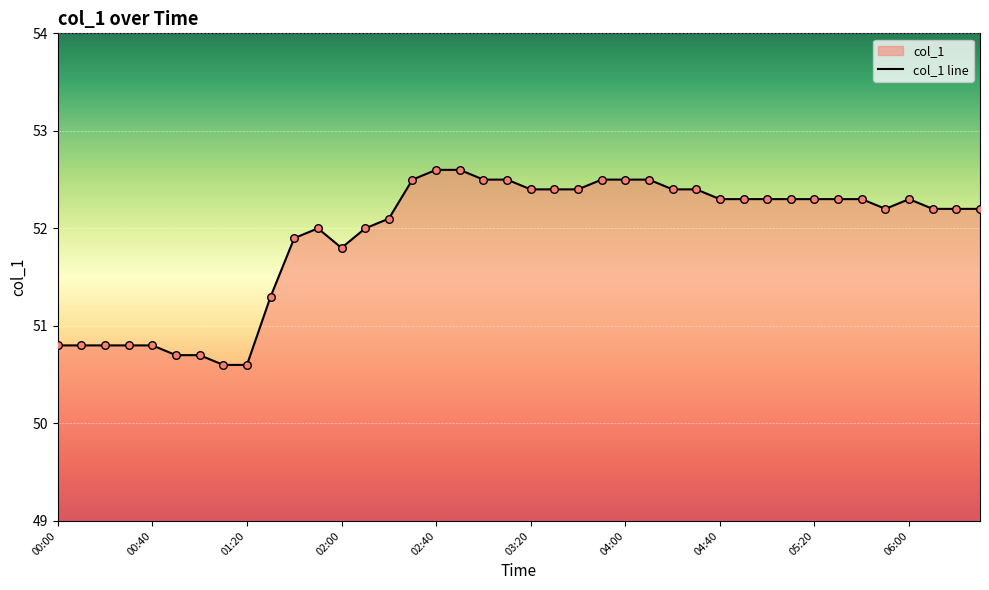

What is the change in value from 02:20 to 05:20?

+0.2